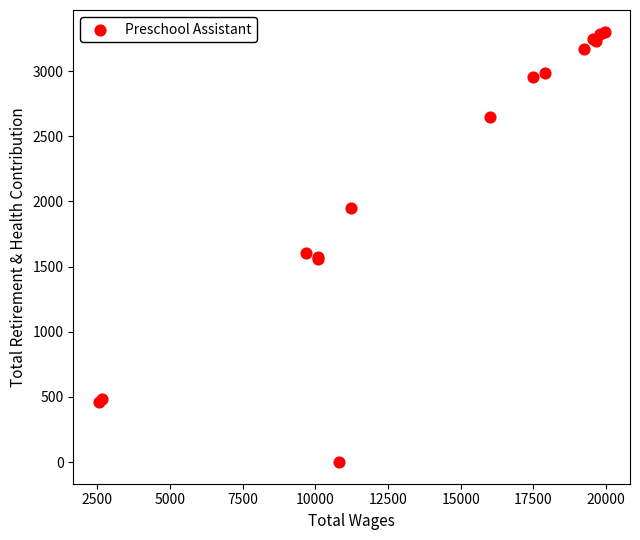

What Y value in the scatter plot is closest to 1651?

1608